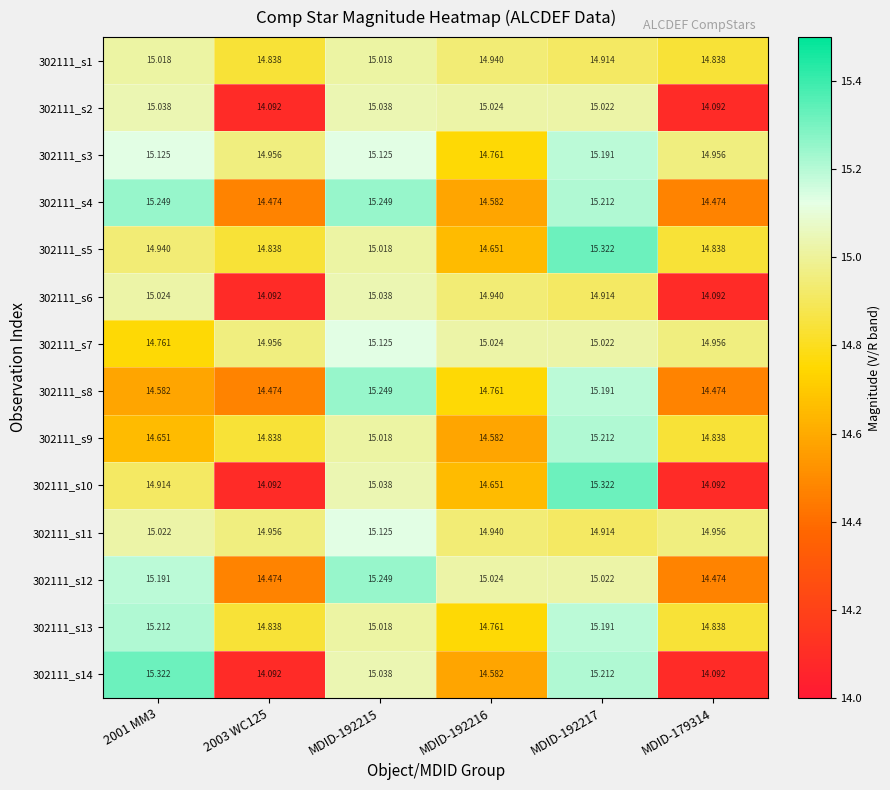

Is the value of 302111_s14 at MDID-179314 greater than the value of 302111_s9 at 2003 WC125?

No